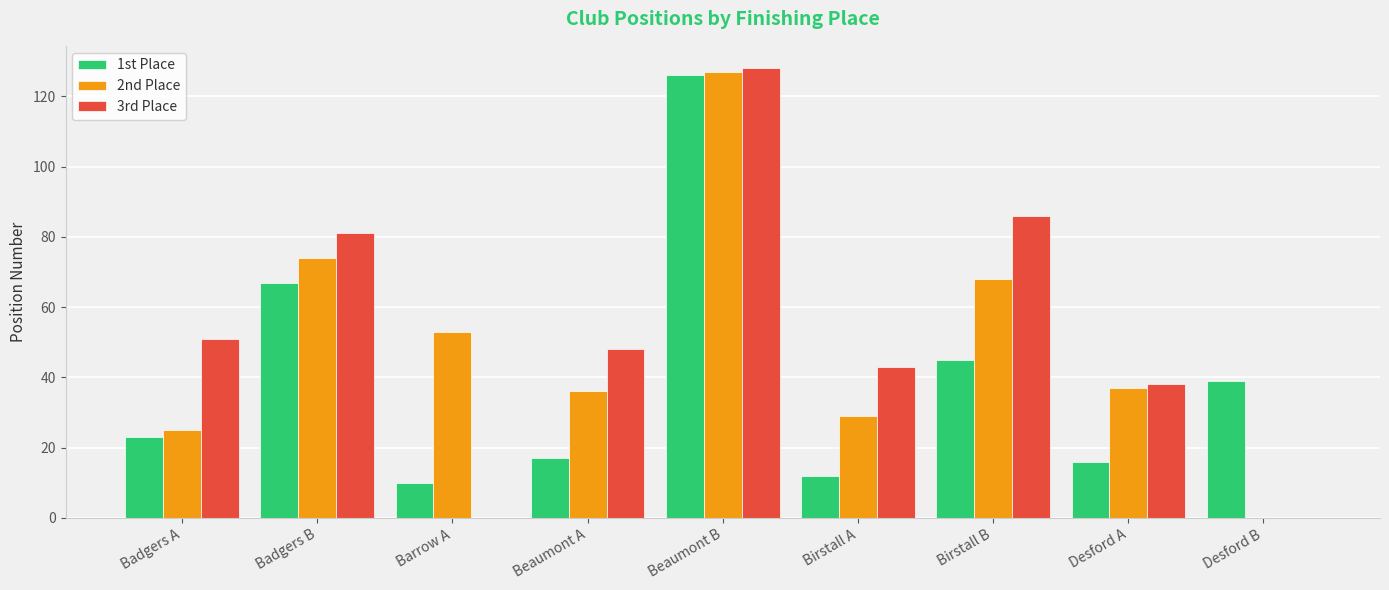

Reading left to right, extract all data points from this chart.

1st Place: 23	67	10	17	126	12	45	16	39
2nd Place: 25	74	53	36	127	29	68	37	0
3rd Place: 51	81	0	48	128	43	86	38	0